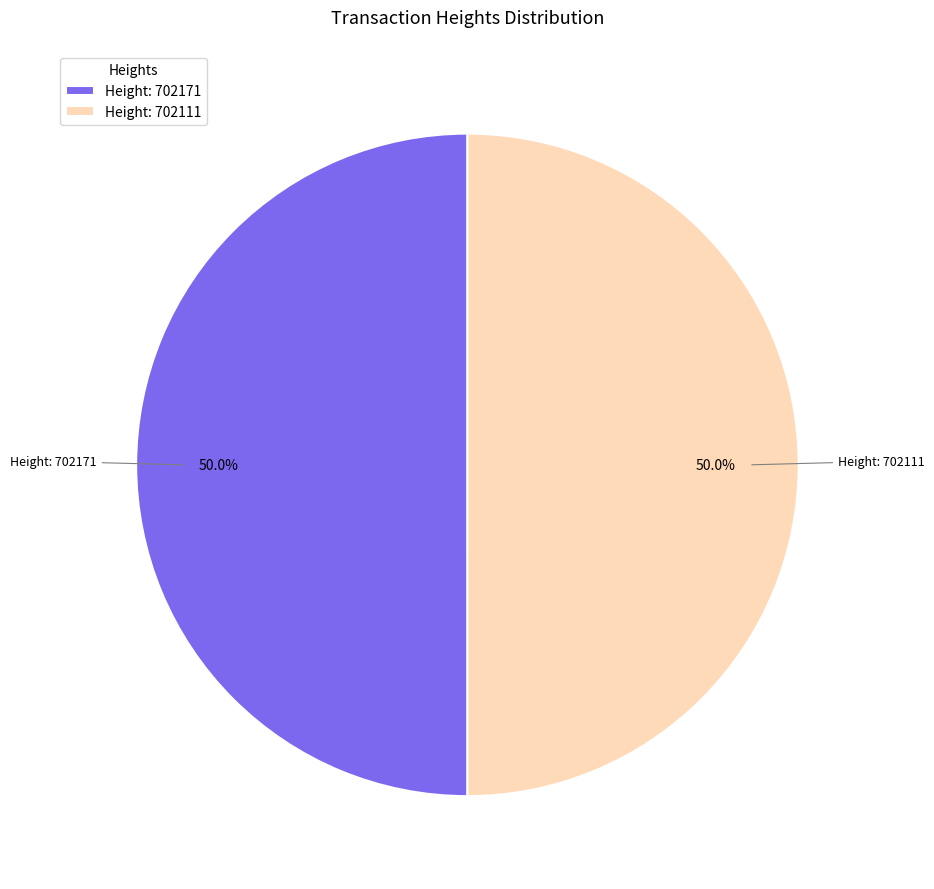

What is the ratio of the value at Height: 702111 to the value at Height: 702171?

1.0